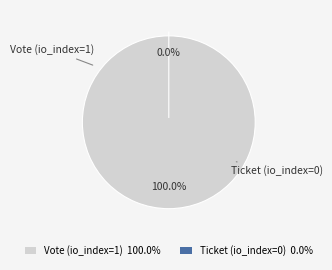

To the nearest percent, what is the combined percentage of Ticket (io_index=0) and Vote (io_index=1)?

100%